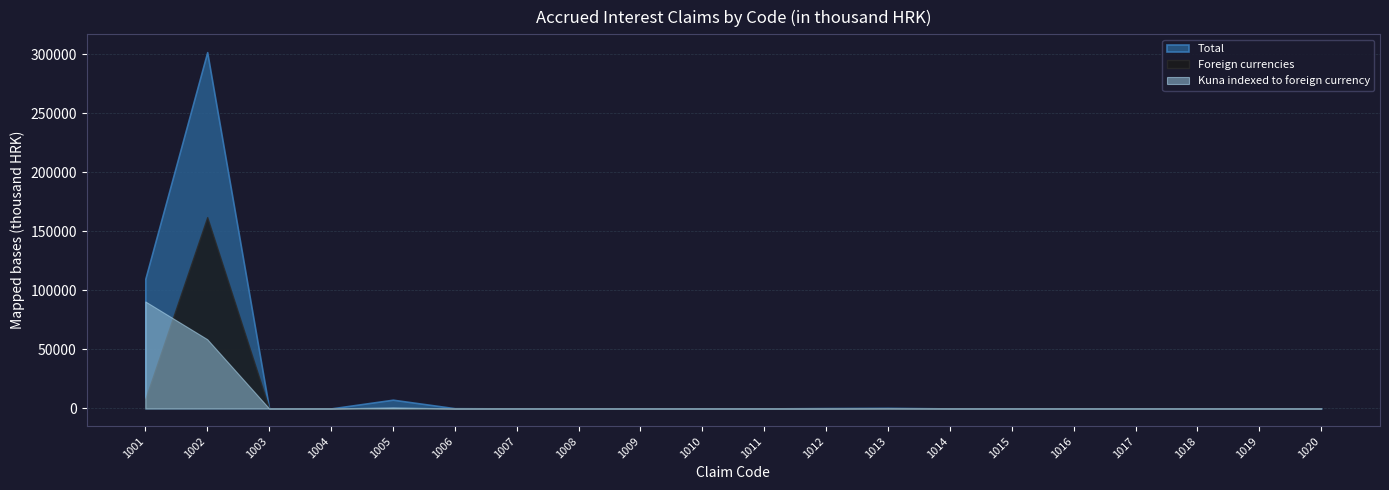

How many positive values does the Kuna indexed to foreign currency series have?

4